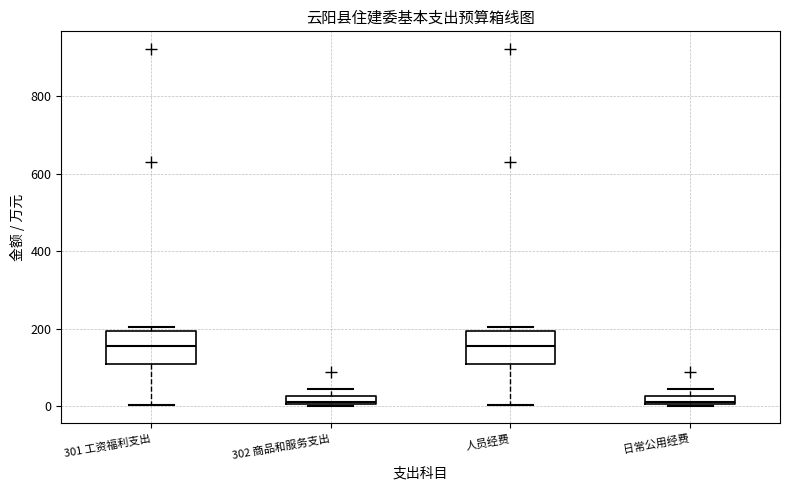

Where is the lower edge of the box for 日常公用经费 on the y-axis? The values are not printed on the chart, so give them approximately, as read against the axis.

0